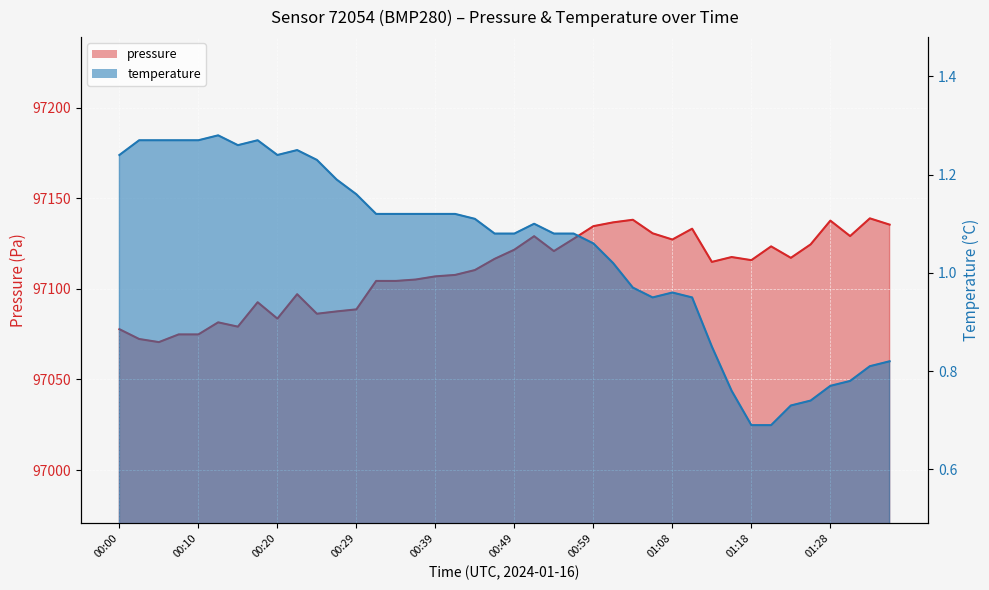

At how many categories does at least one series exceed 18733?

40